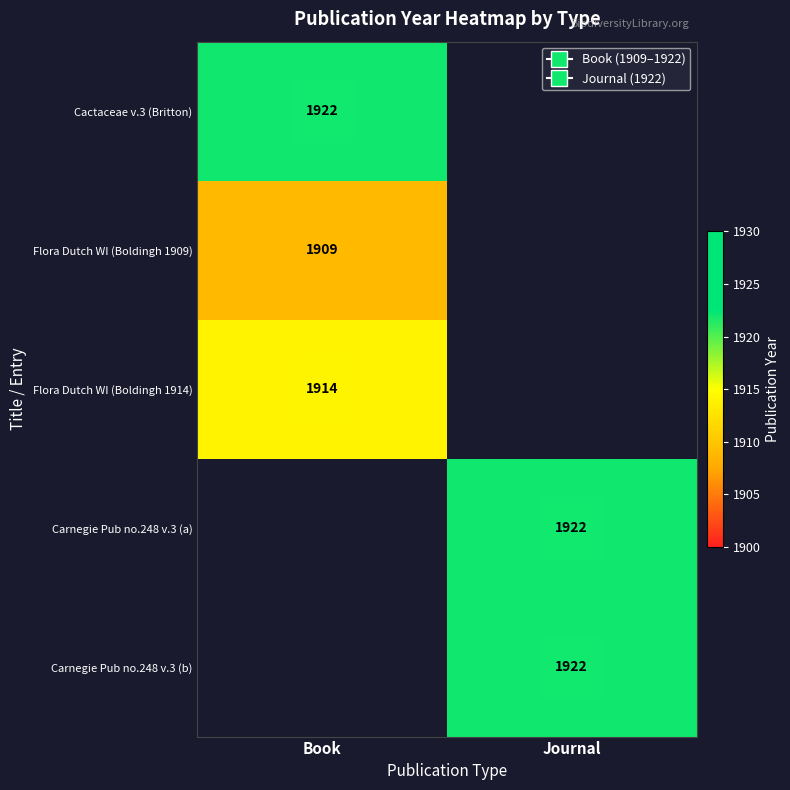

True or false: Flora Dutch WI (Boldingh 1914) has a value of 1914.0 at Book.

True